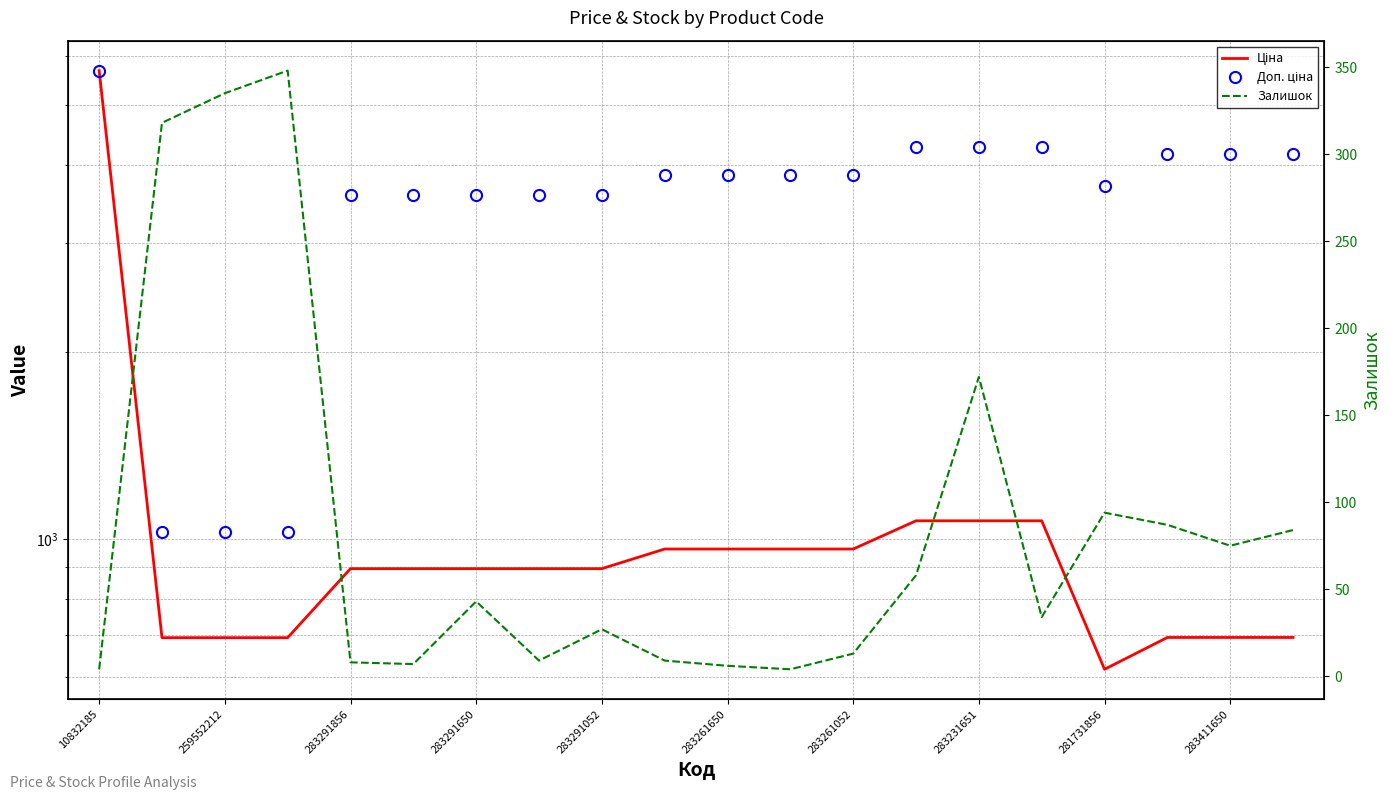

Does the chart display data point markers on the line(s)?

No